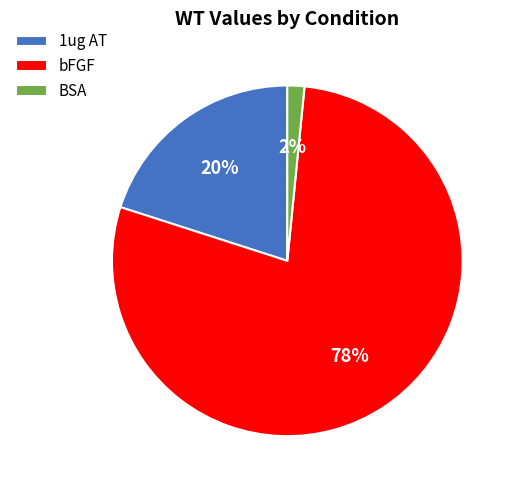

Count the number of slices in the pie.

3